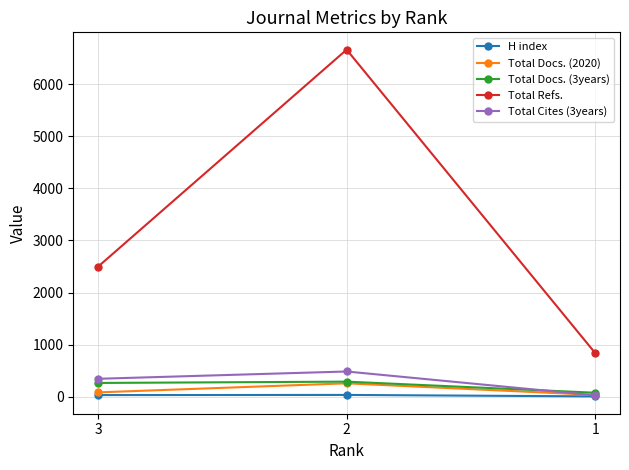

List the labels in order of Total Refs. value, largest first.

2, 3, 1